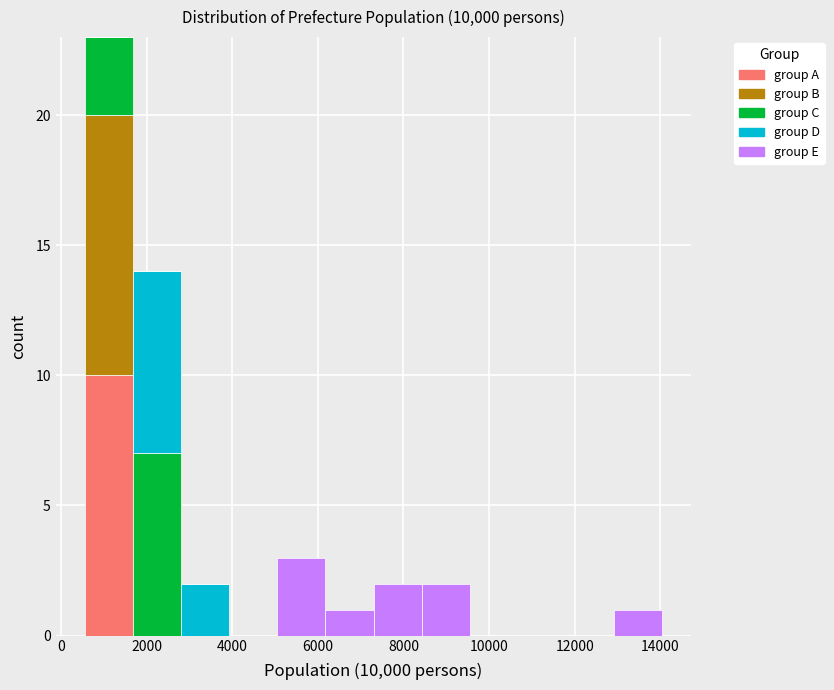

Which range on the x-axis has the tallest stacked bar (by total height)?

600 to 1600